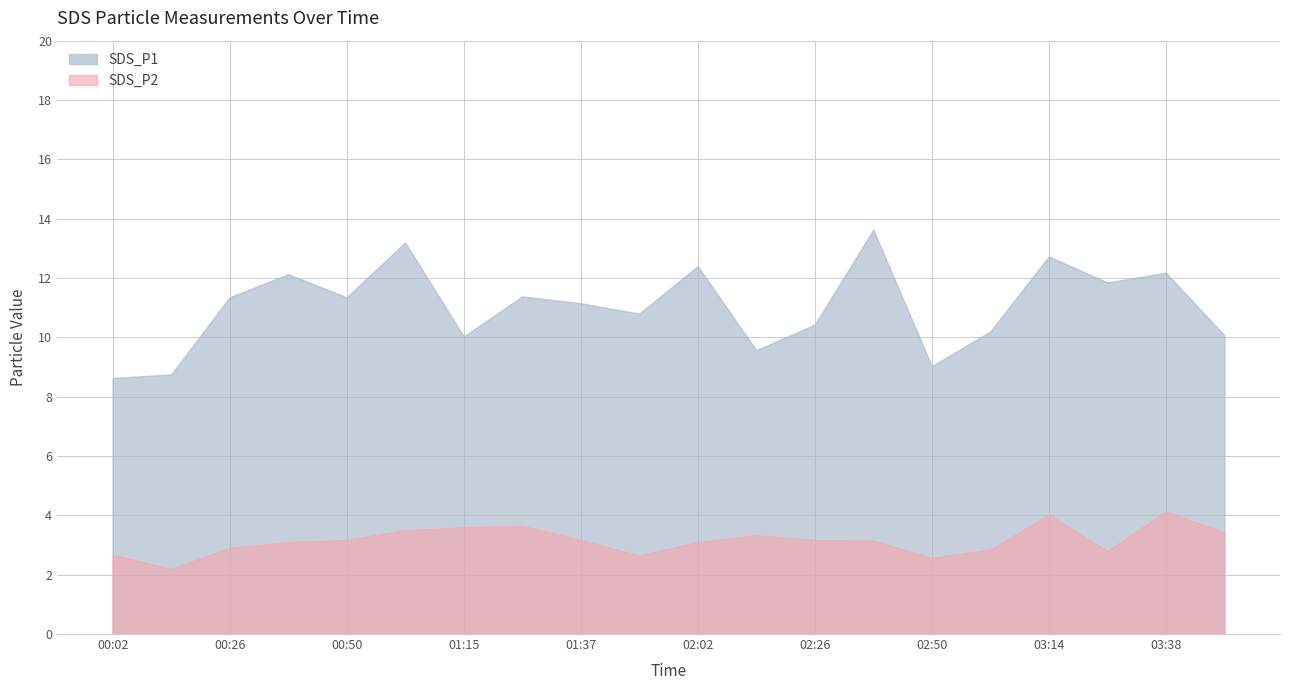

What is the difference between the highest and lowest values at 00:14?

6.5